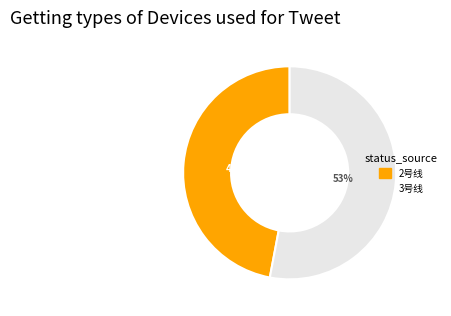

To the nearest percent, what is the average slice percentage?

50%